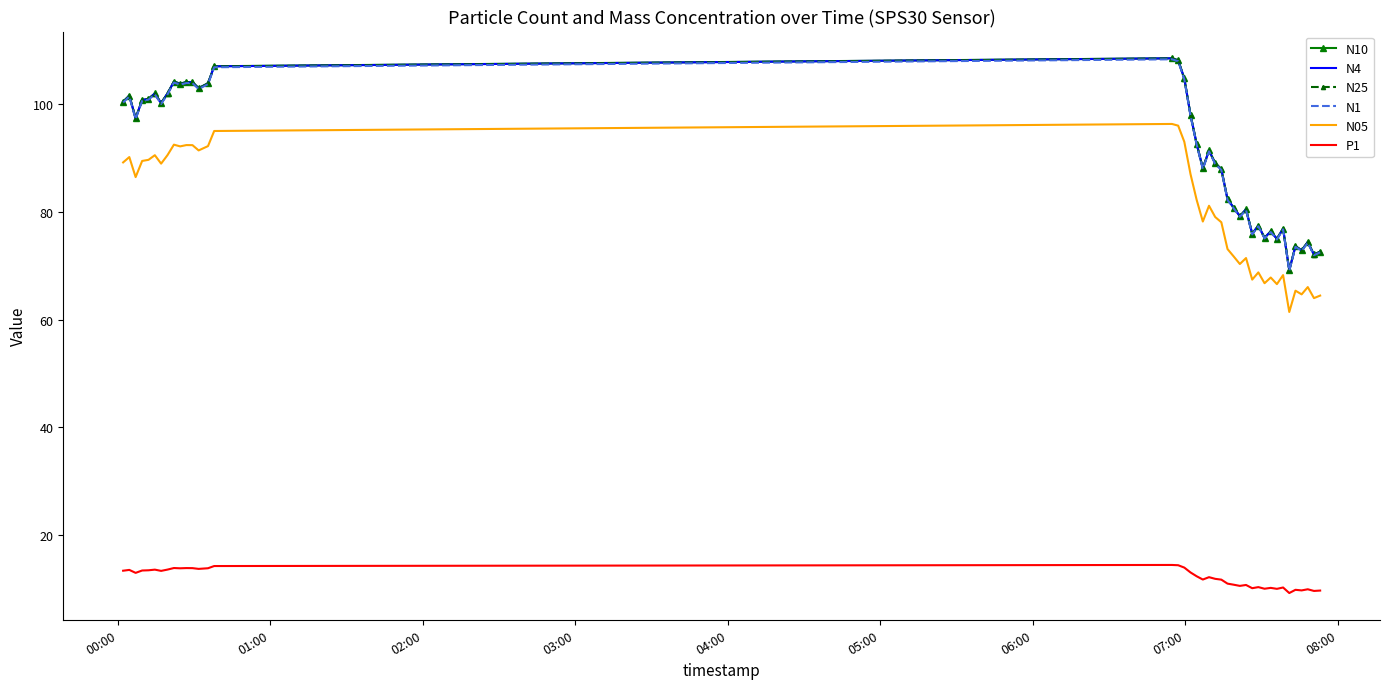

True or false: N25 and P1 intersect in this chart.

False